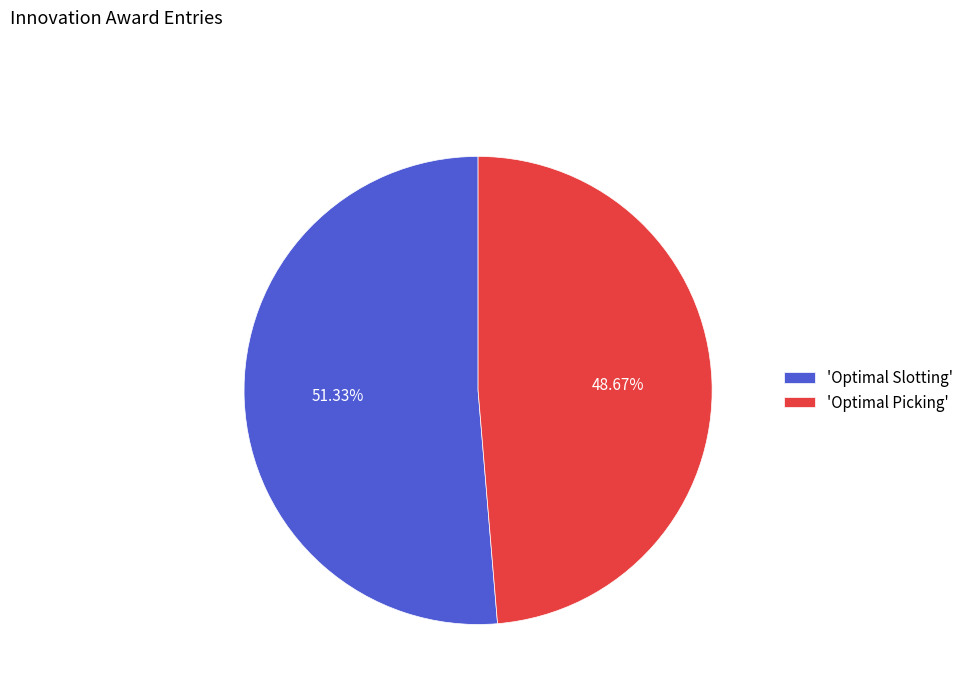

How many slices are in this pie chart?

2